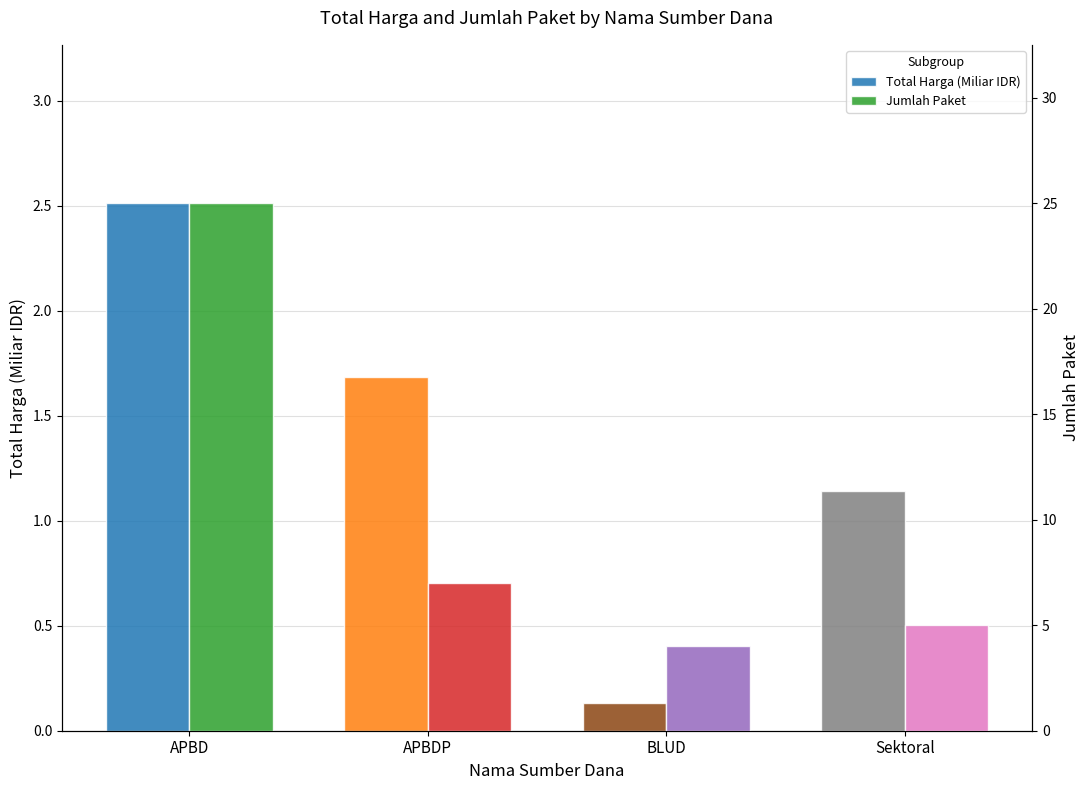

Which series changed the most between APBD and APBDP?

Jumlah Paket